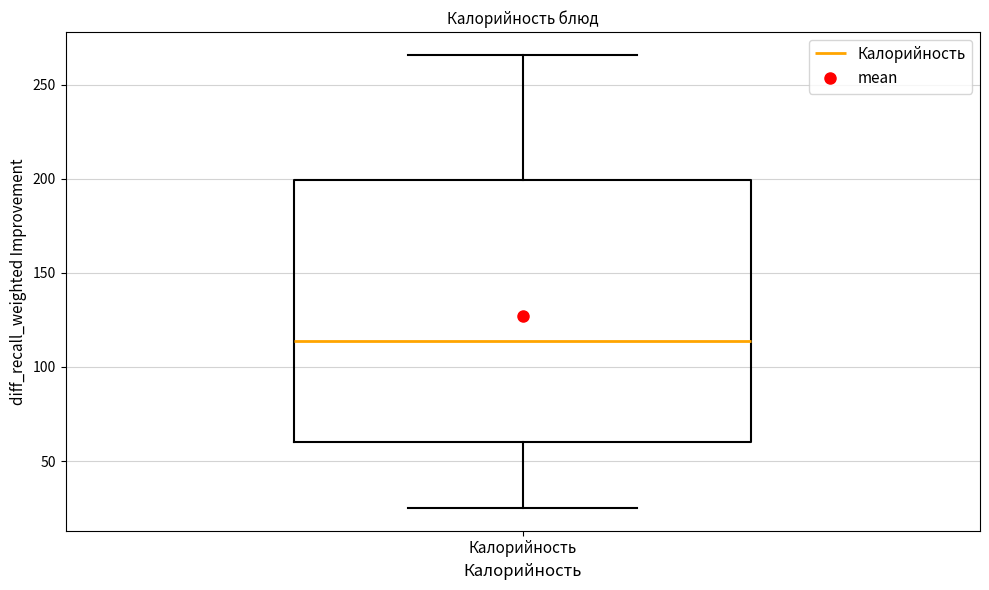

Transcribe this box plot: give where the median line is, the range the box spans, and where the two whiskers end, as read against the y-axis. The values are not printed on the chart, so give them approximately, as read against the axis.

median 115, box 60 to 200, whiskers 25 to 265